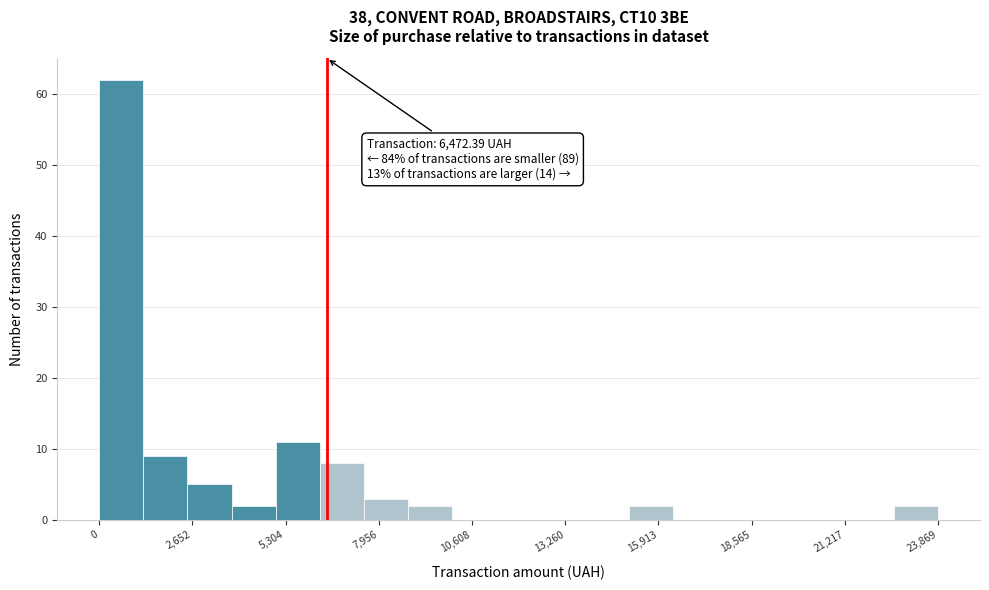

Read against the x-axis, roughly where is the centre of the tallest bar?

500